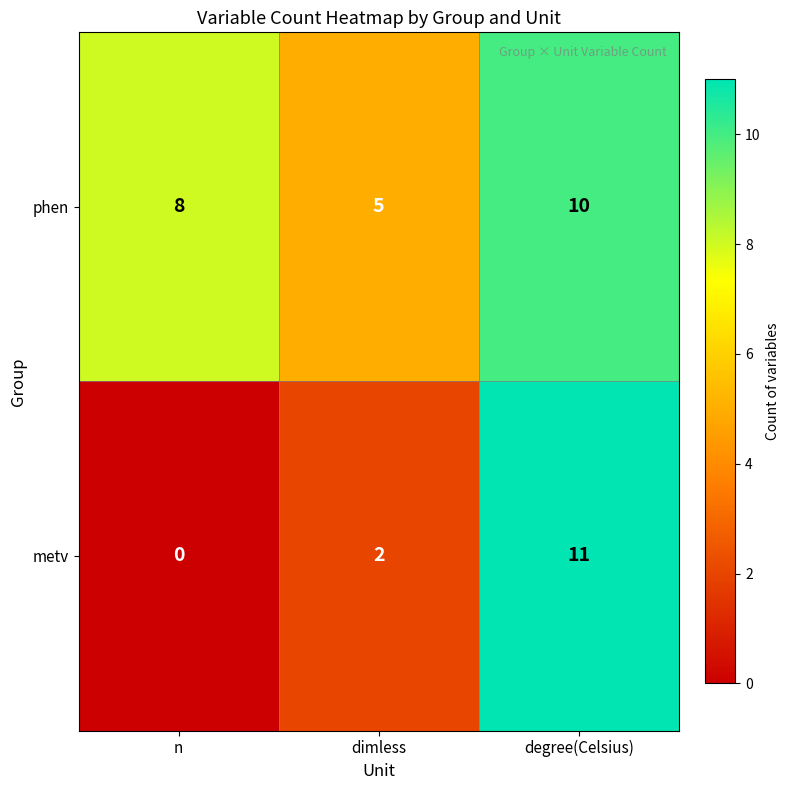

How many values in the phen series are below 8?

1